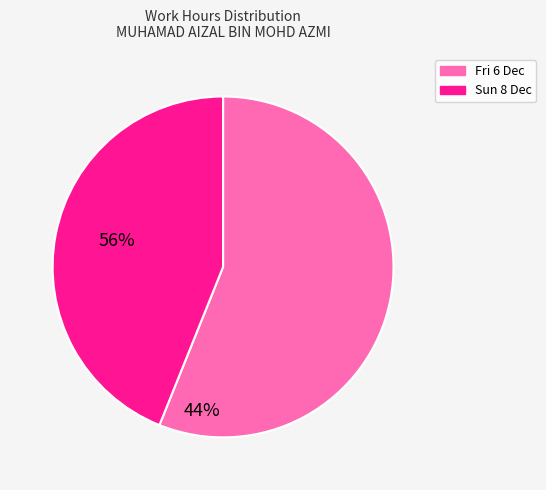

Is it true that Sun 8 Dec is 39% of the pie?

False